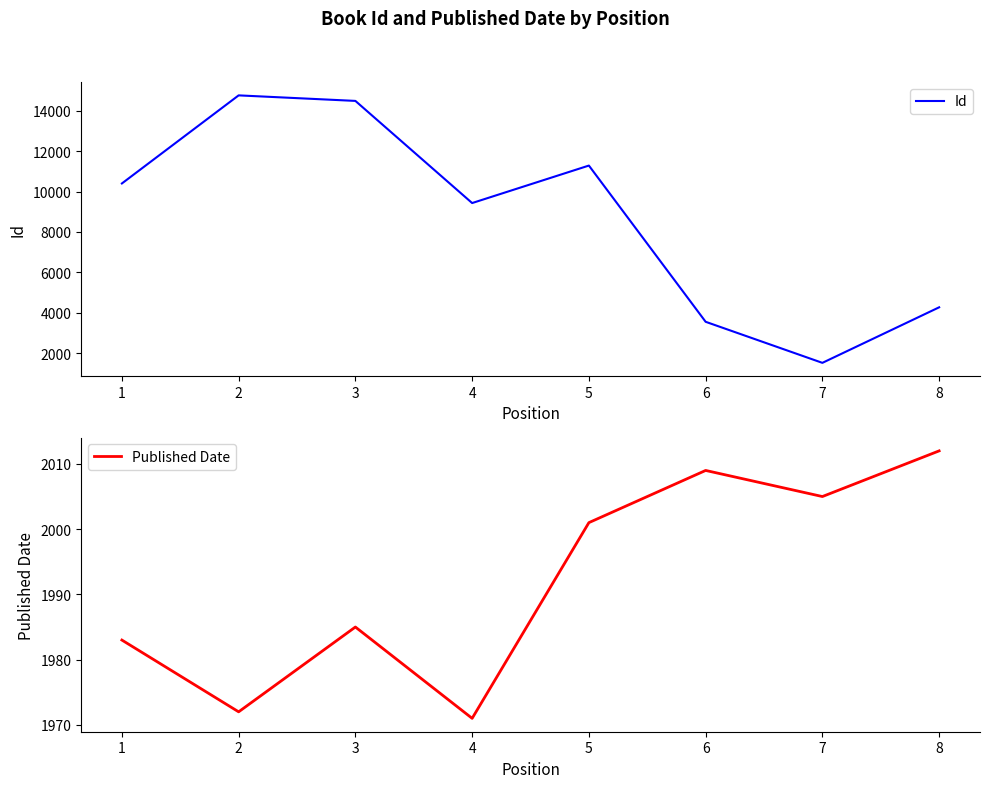

True or false: Published Date and Id intersect in this chart.

True